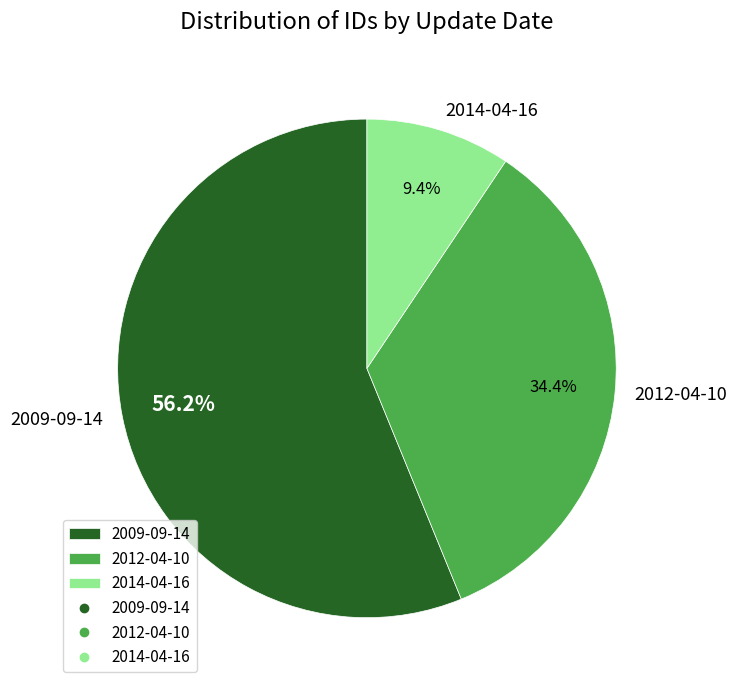

Is it true that 2009-09-14 is 21% of the pie?

False